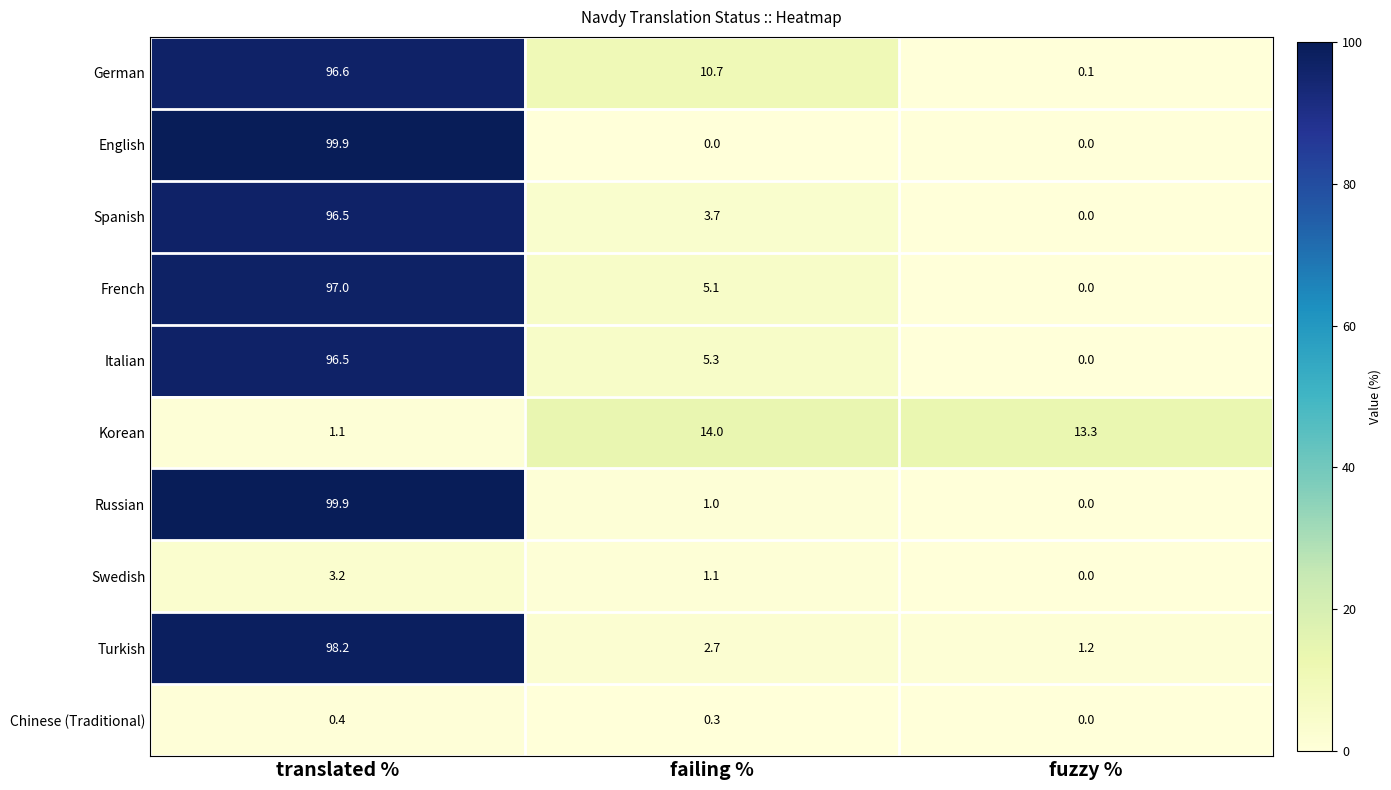

At which category is the sum across all series the highest?

translated %